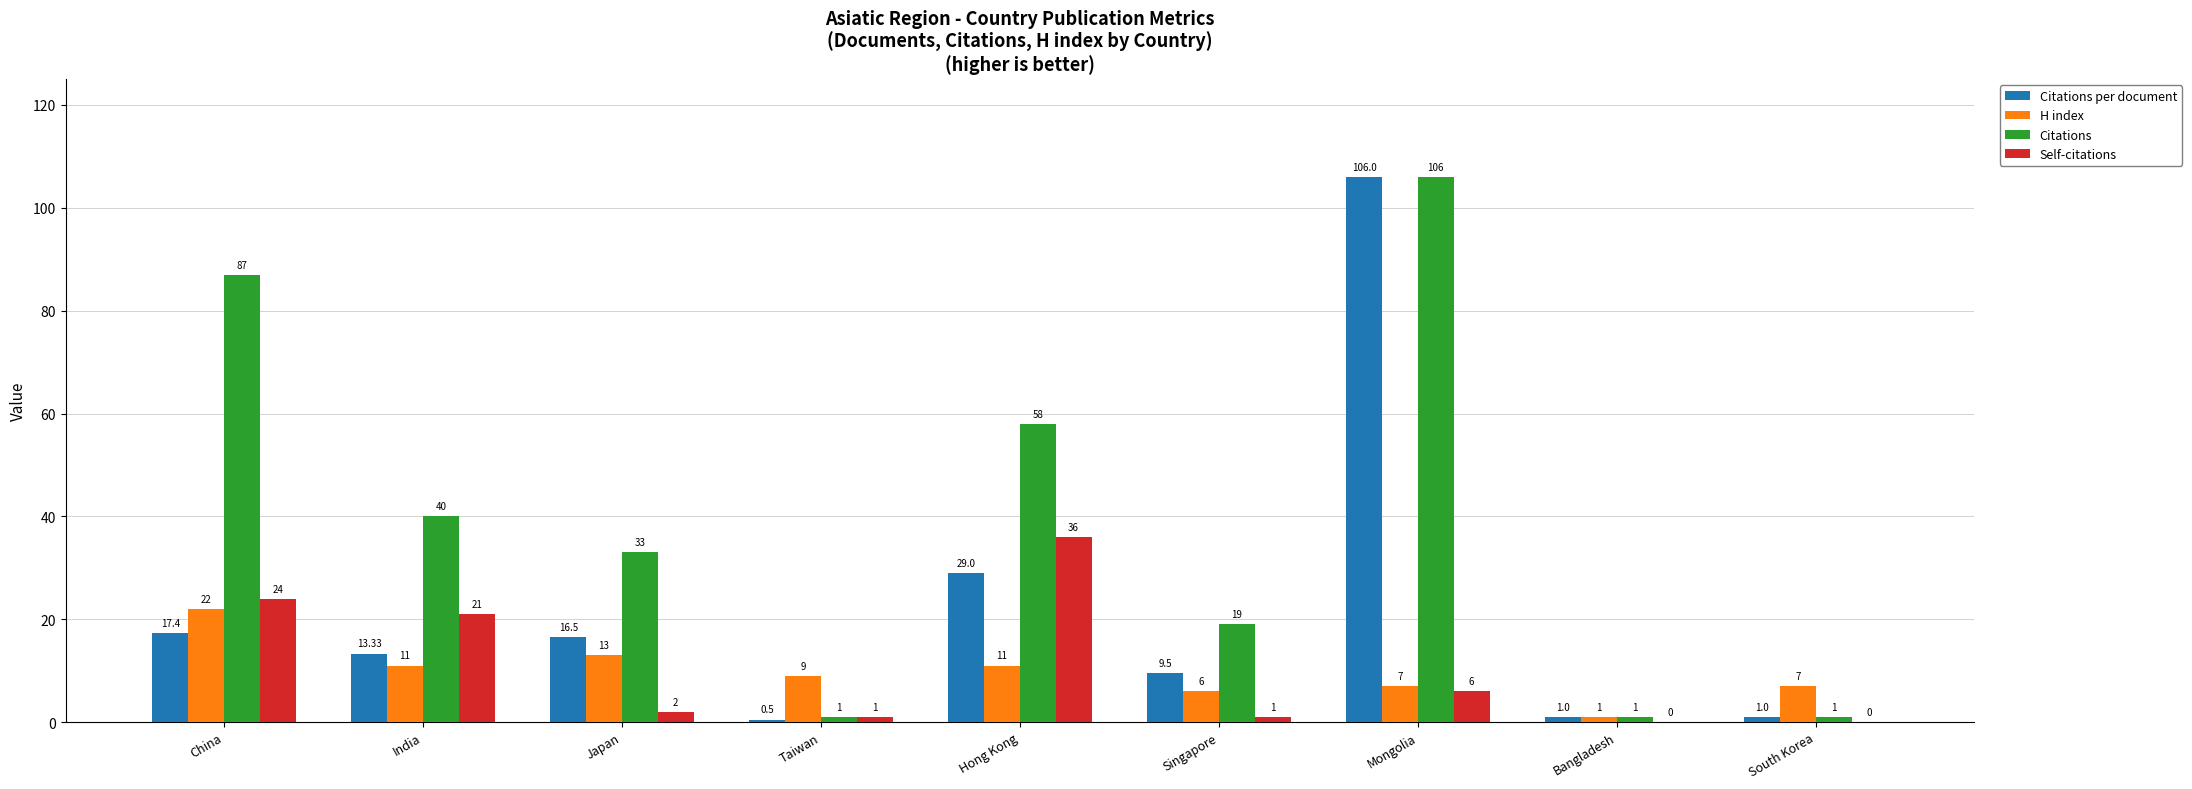

Which series has the largest total across all categories?

Citations